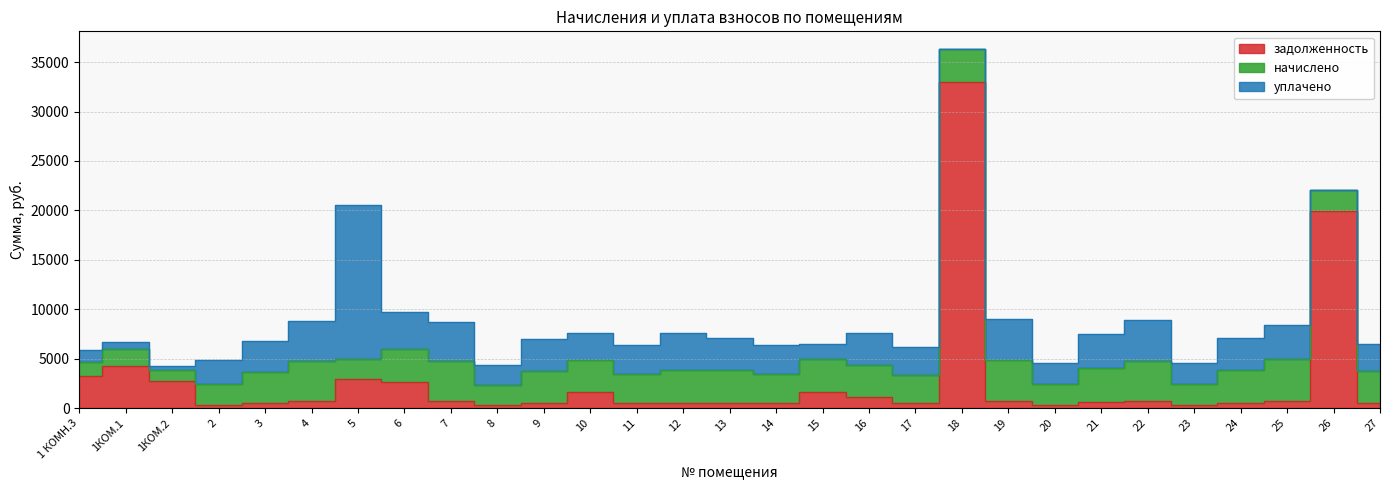

How many data points in начислено are less than 3250?

14